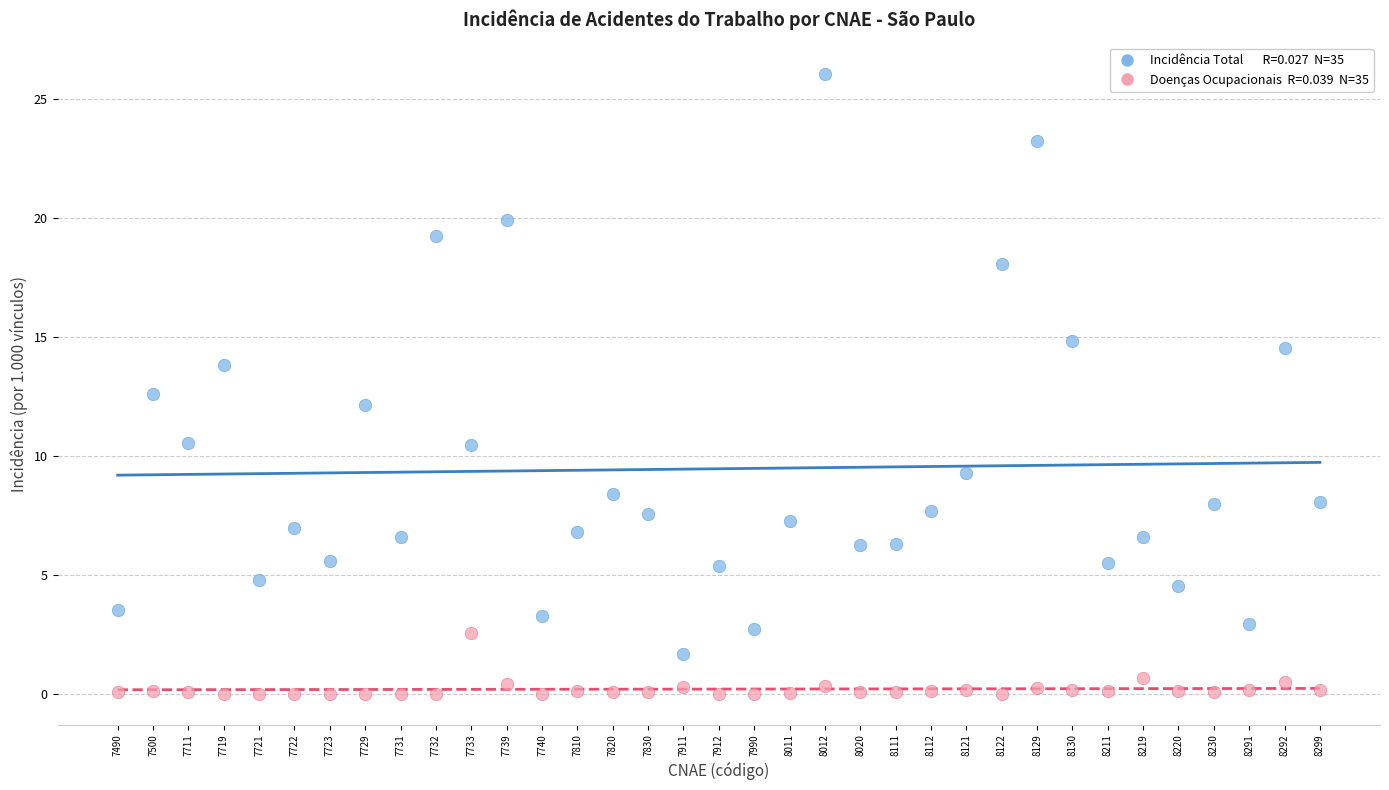

Across all series, what Y value is closest to 13?

12.6